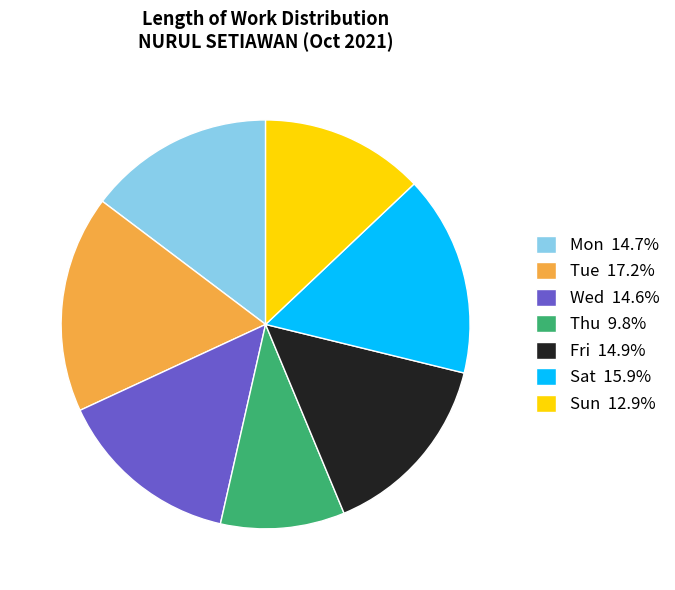

Is there any slice that represents more than half of the pie?

No